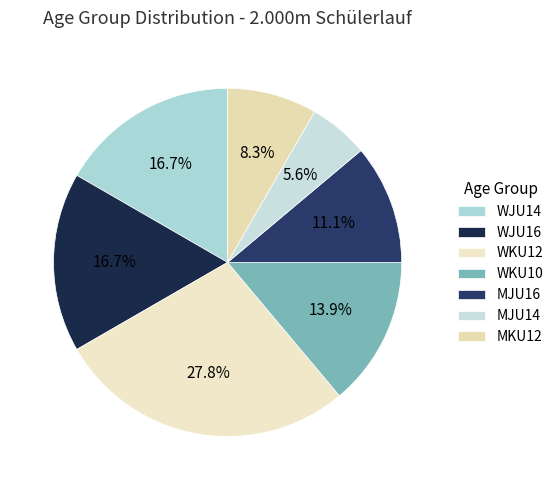

What percentage is NOT represented by WKU12?

72.2%